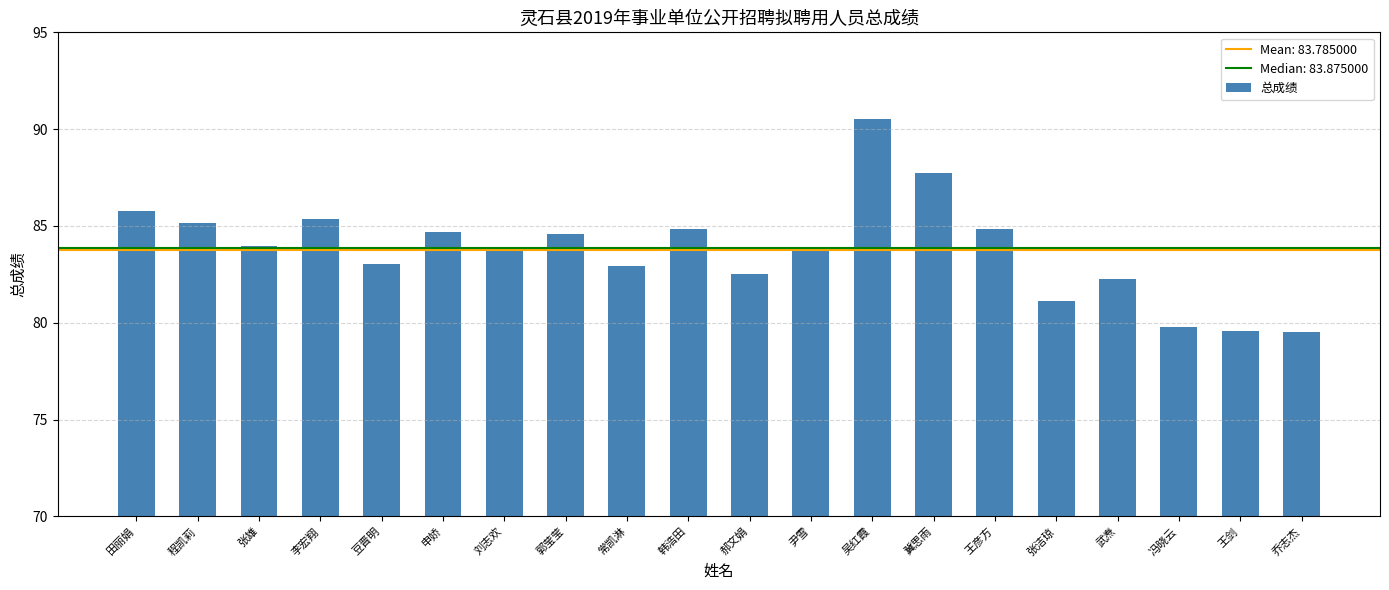

What is the ratio of the value at 王彦方 to the value at 王剑?

1.1